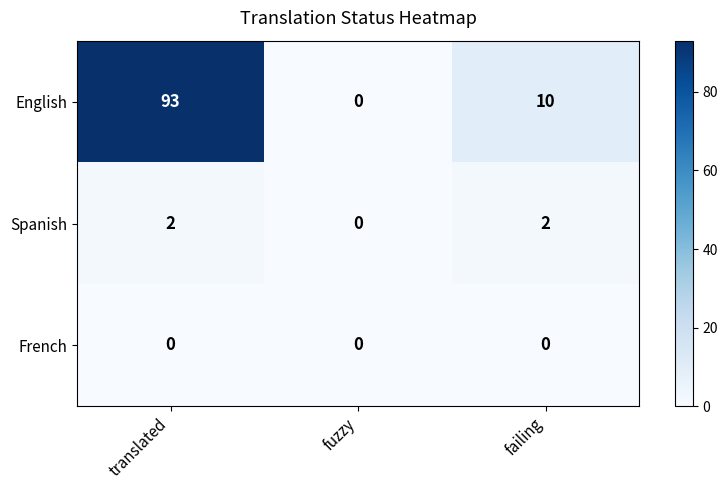

Reading left to right, what are all the values shown in this chart?

English: 93	0	10
Spanish: 2	0	2
French: 0	0	0